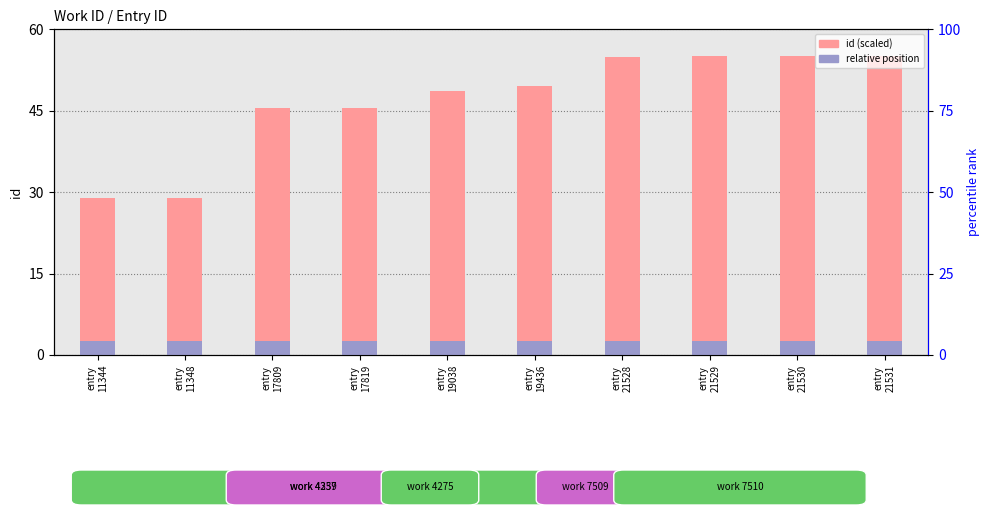

At how many categories does at least one series exceed 43?

8